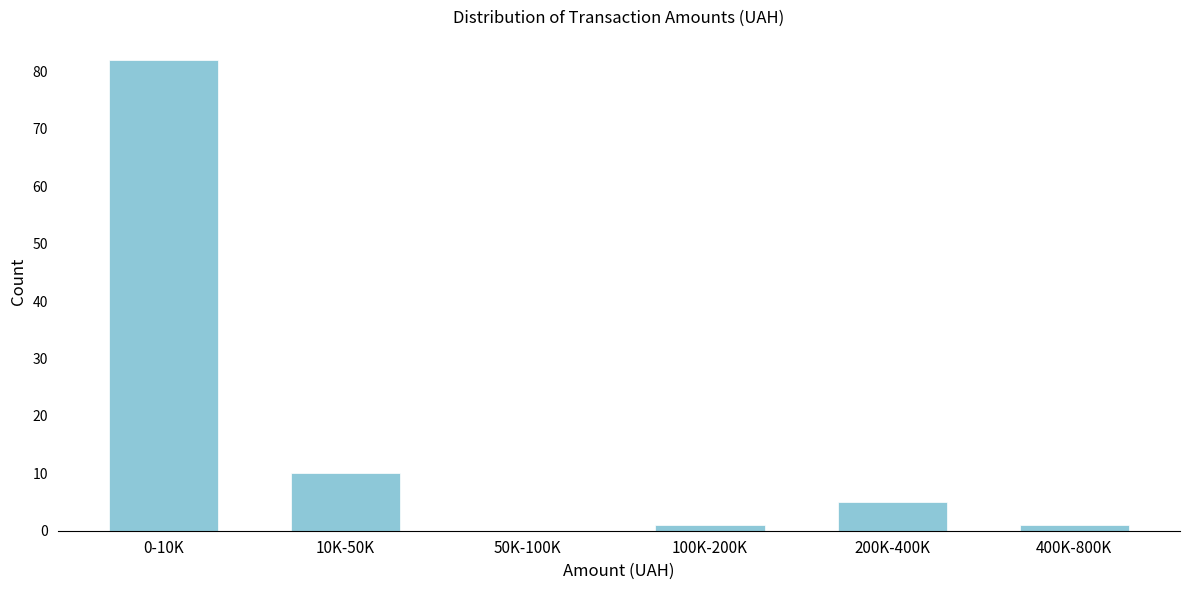

Reading right to left, what are all the values shown in this chart?

400K-800K=1	200K-400K=5	100K-200K=1	50K-100K=0	10K-50K=10	0-10K=82